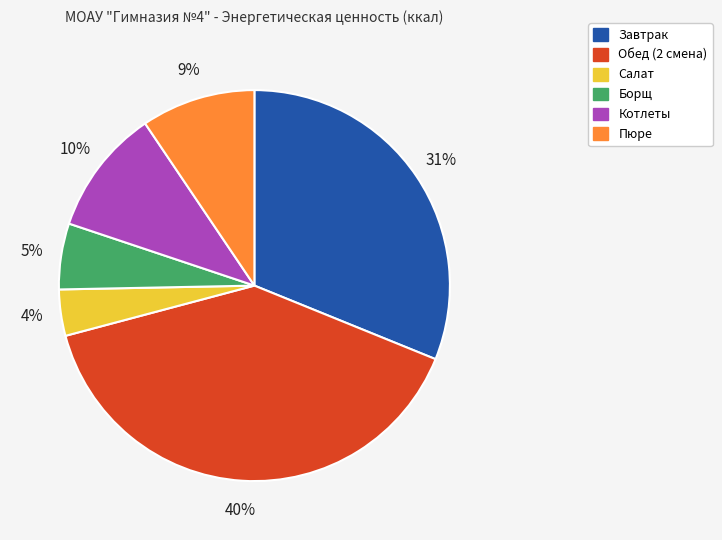

Do Завтрак and Салат together represent more than half of the pie?

No